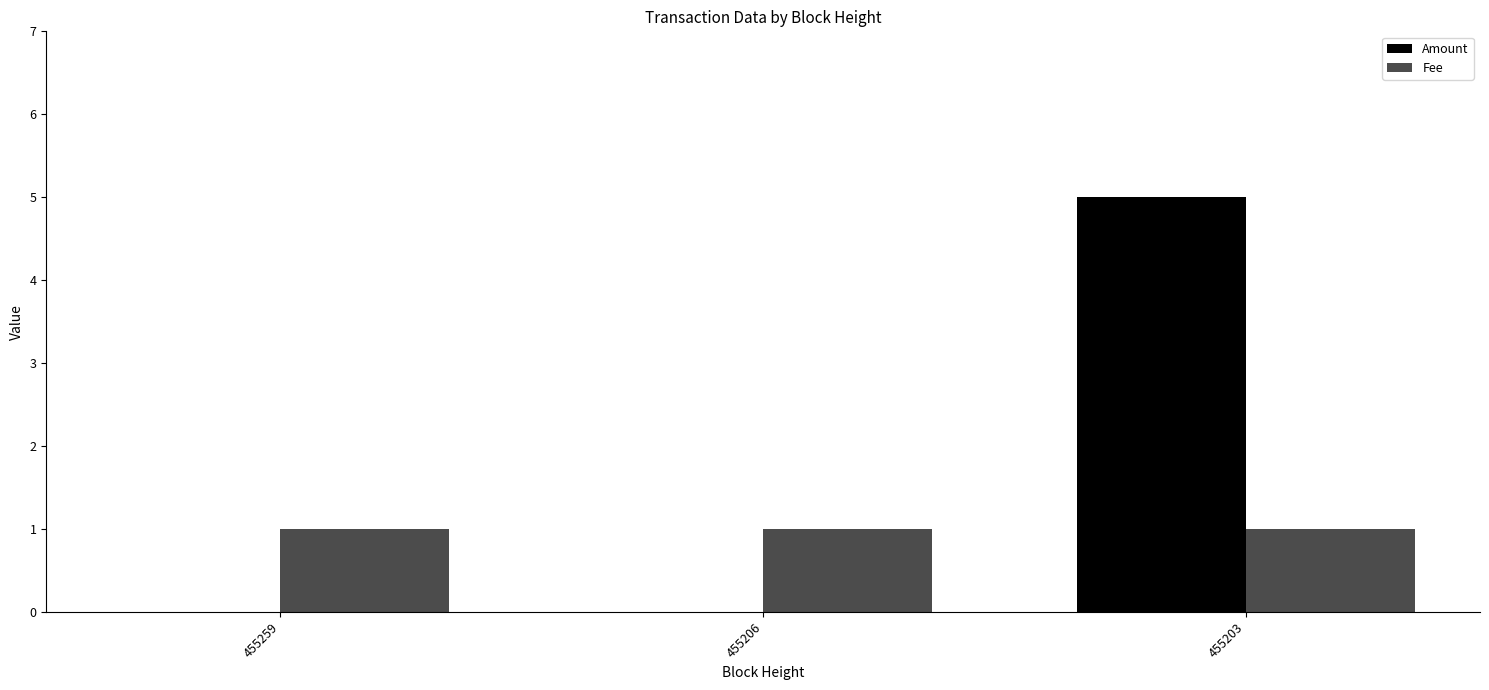

Reading right to left, extract all data points from this chart.

Amount: 5	0	0
Fee: 1	1	1